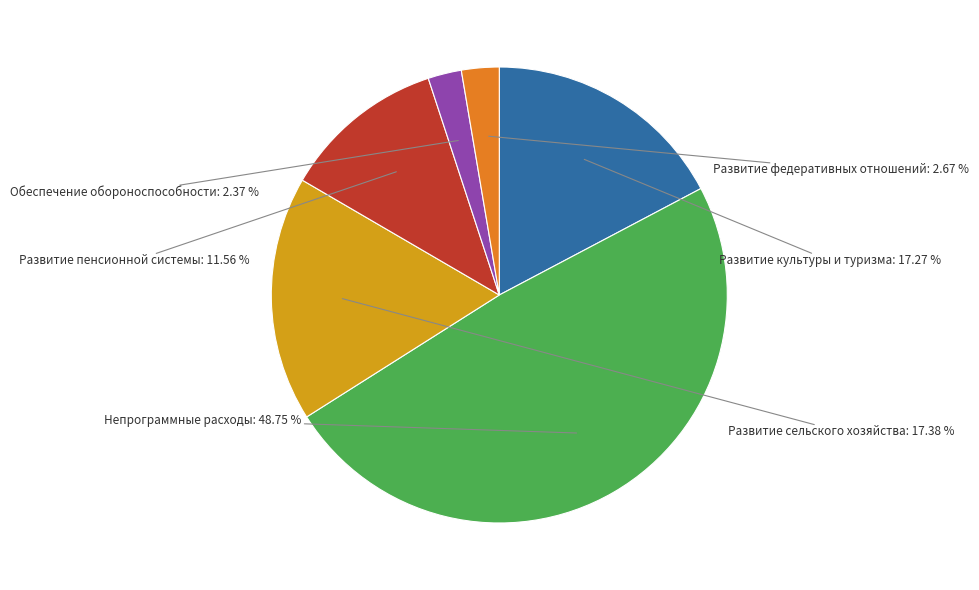

Is there a majority slice in this chart?

No